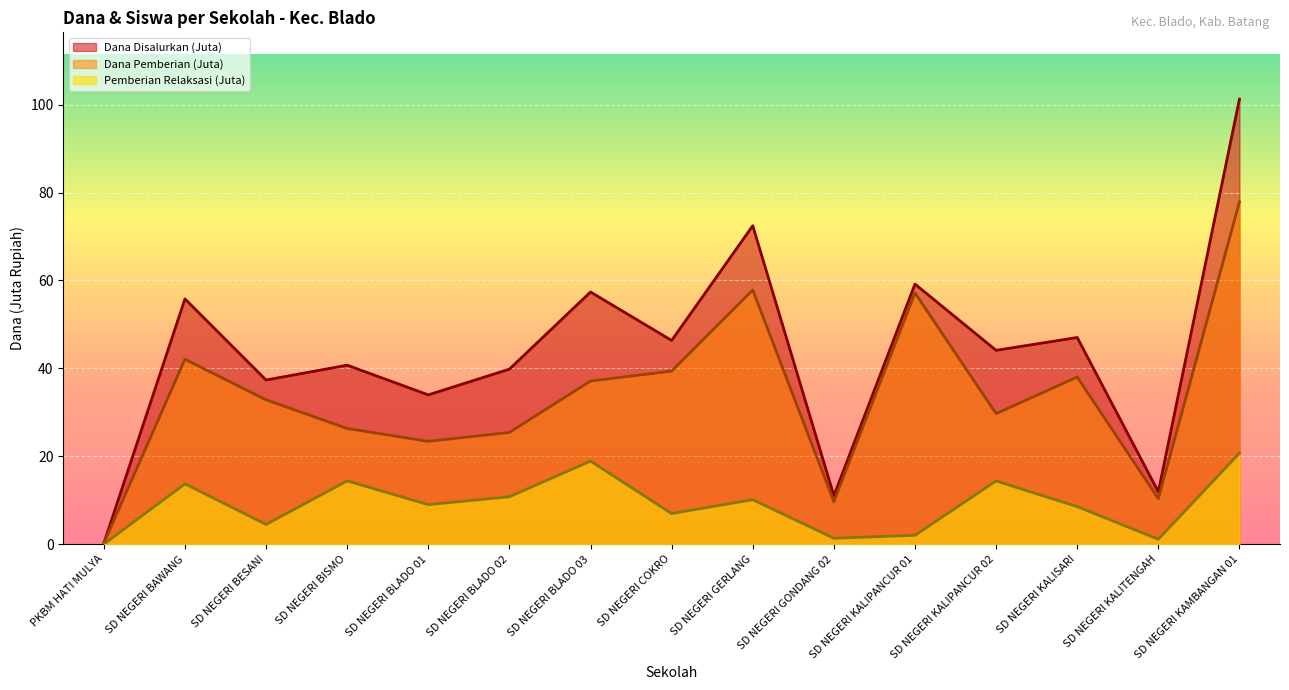

What is the average value of the Dana Disalurkan series?

43.9